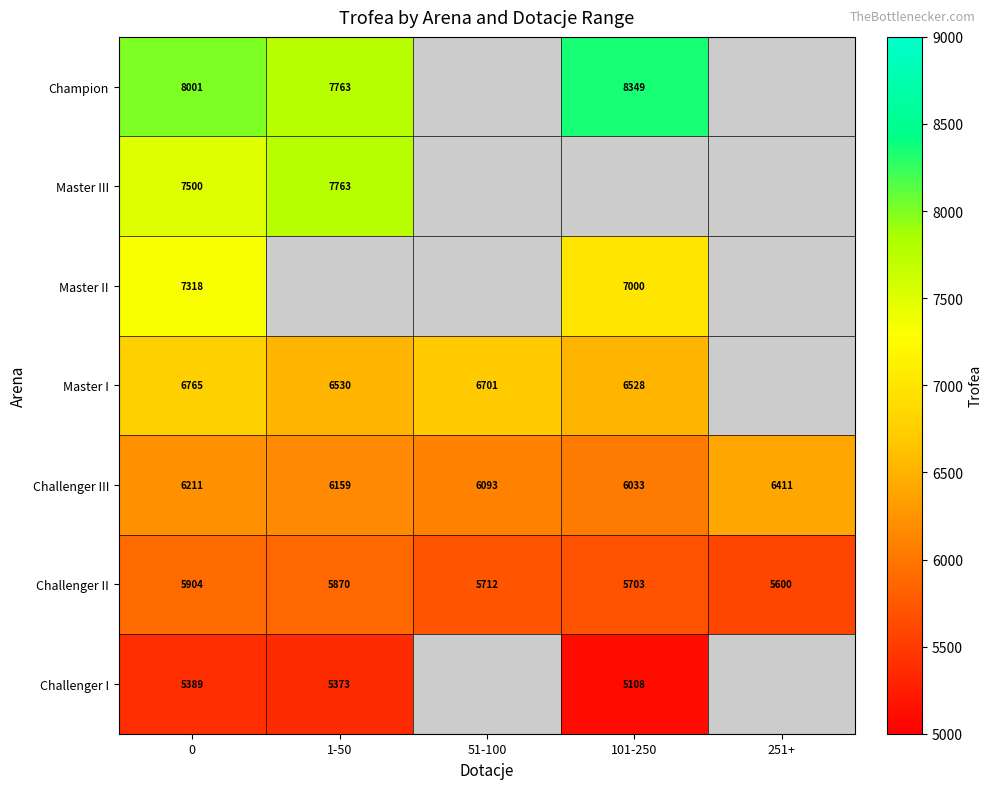

What is the highest value of the Challenger III series?

6411